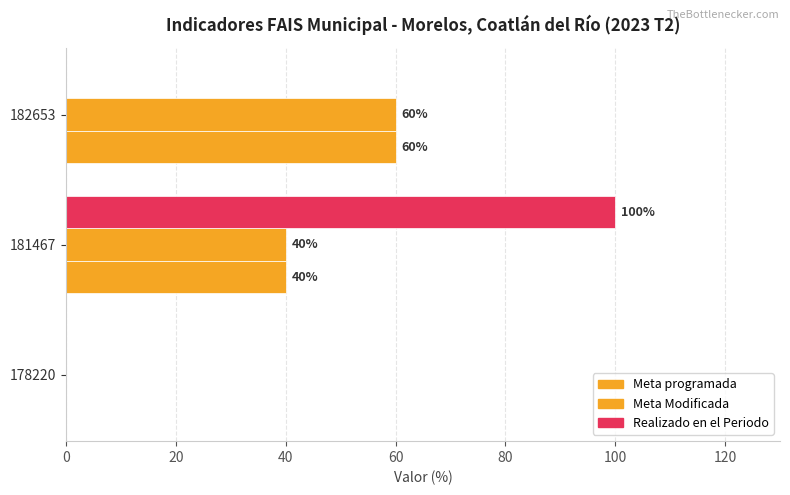

What is the average value of the Realizado en el Periodo series?

33